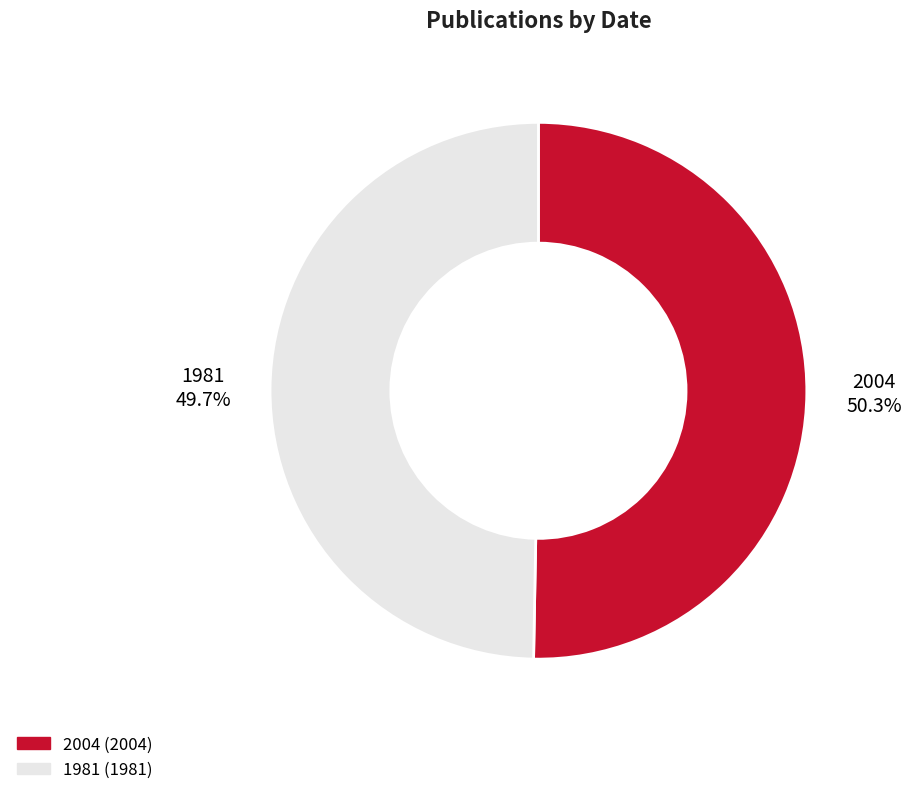

What percentage is the 1981 slice, to the nearest percent?

50%